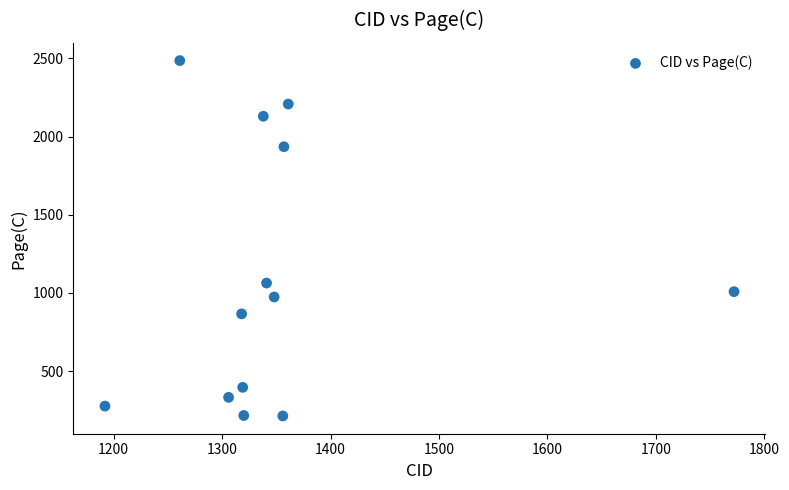

What is the range of Y values (max minus min)?

2273